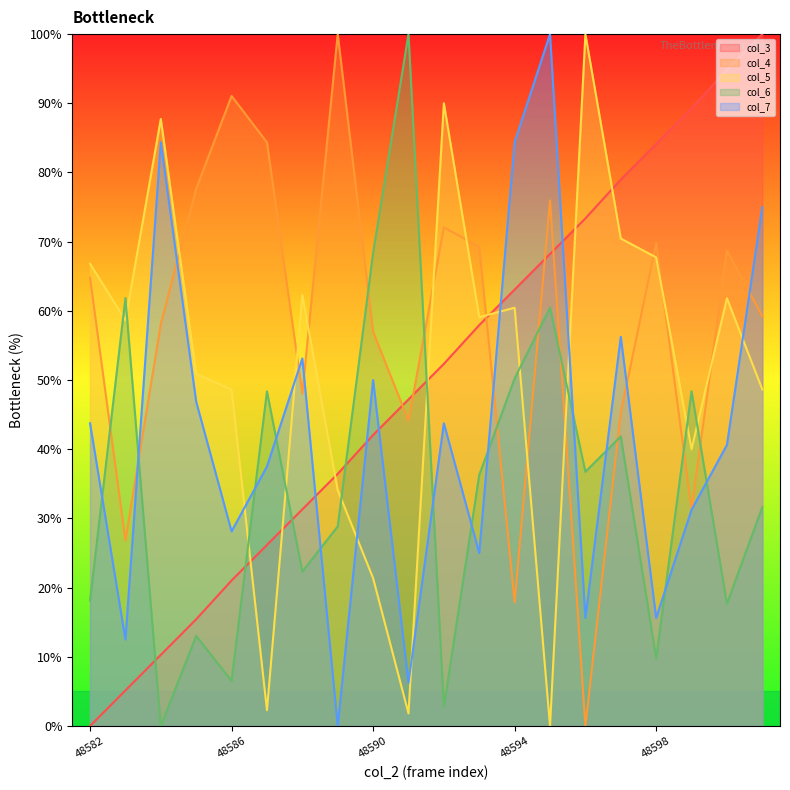

Does the chart display data point markers on the line(s)?

No